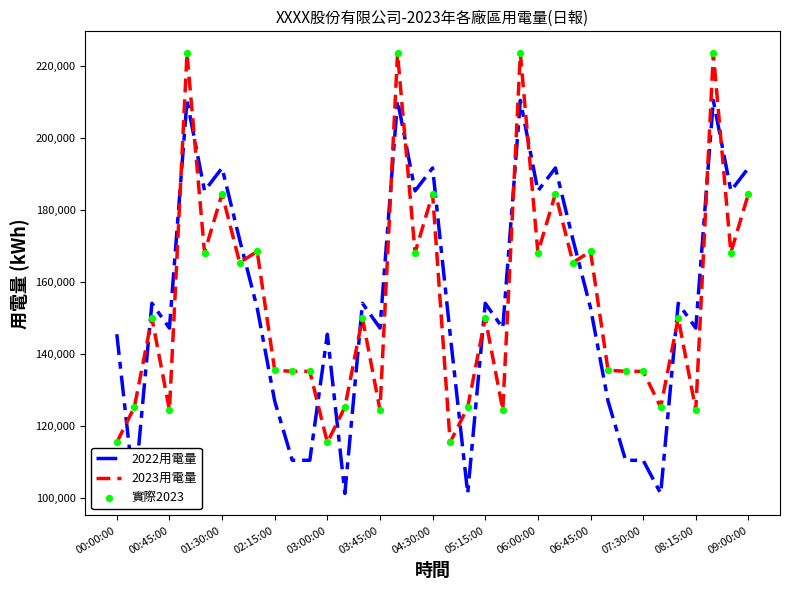

What are all the series names shown in the legend?

2022用電量, 2023用電量, 實際2023